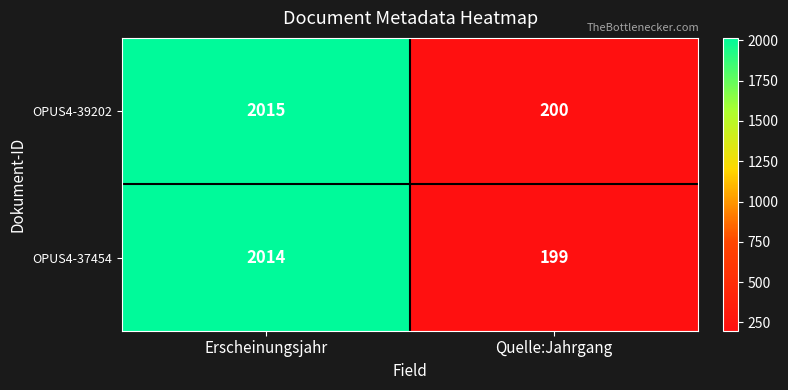

Rank the series by their average value, from highest to lowest.

OPUS4-39202, OPUS4-37454